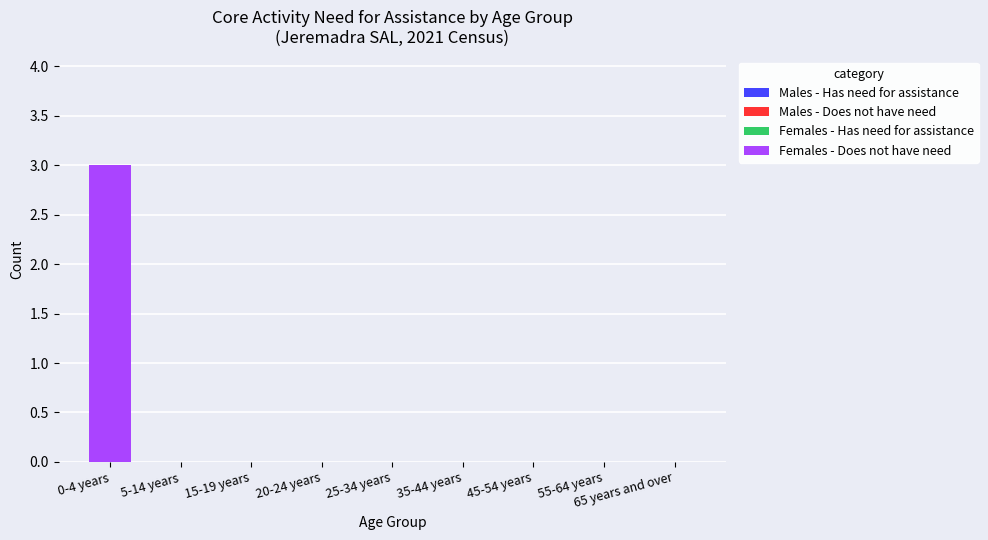

What is the change in value from 0-4 years to 5-14 years?

-3